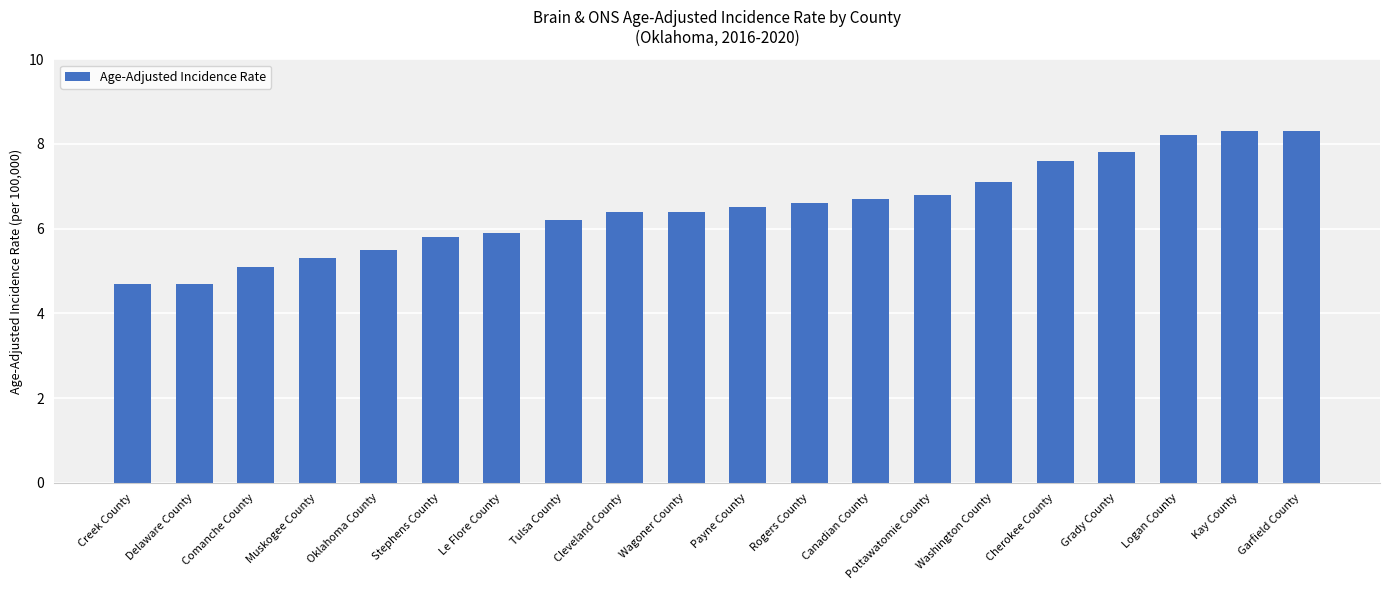

What is the change in value from Wagoner County to Kay County?

+1.9